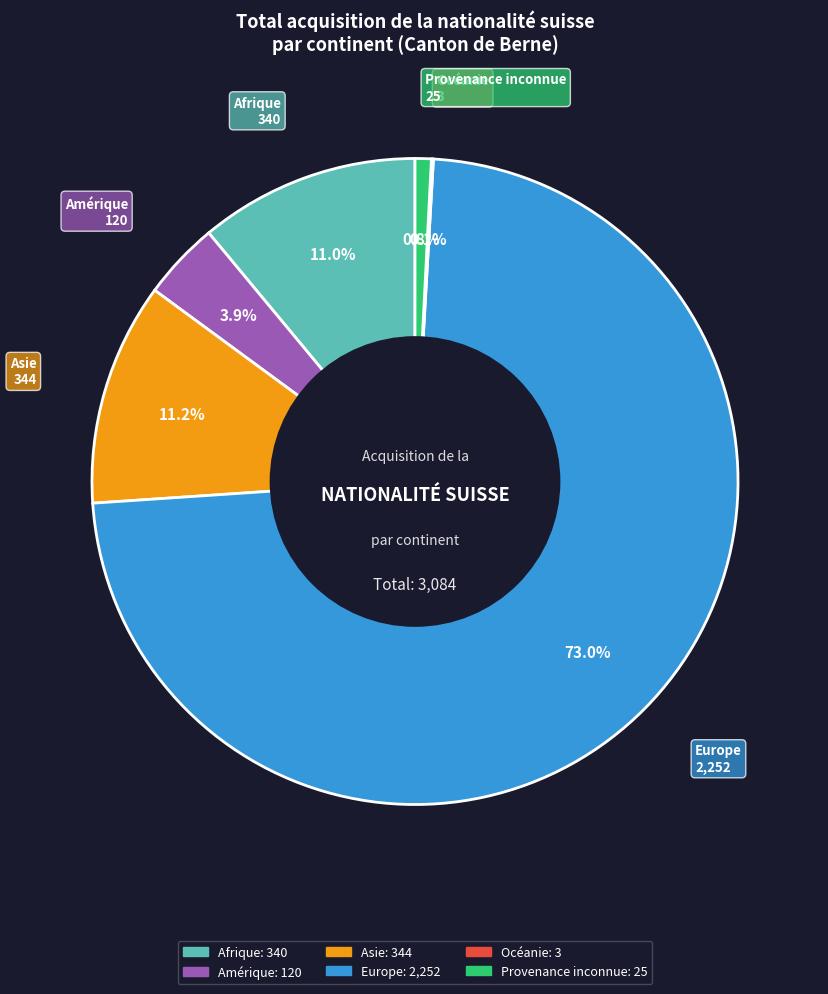

To the nearest percent, what is the difference between the largest and smallest slice percentages?

73%